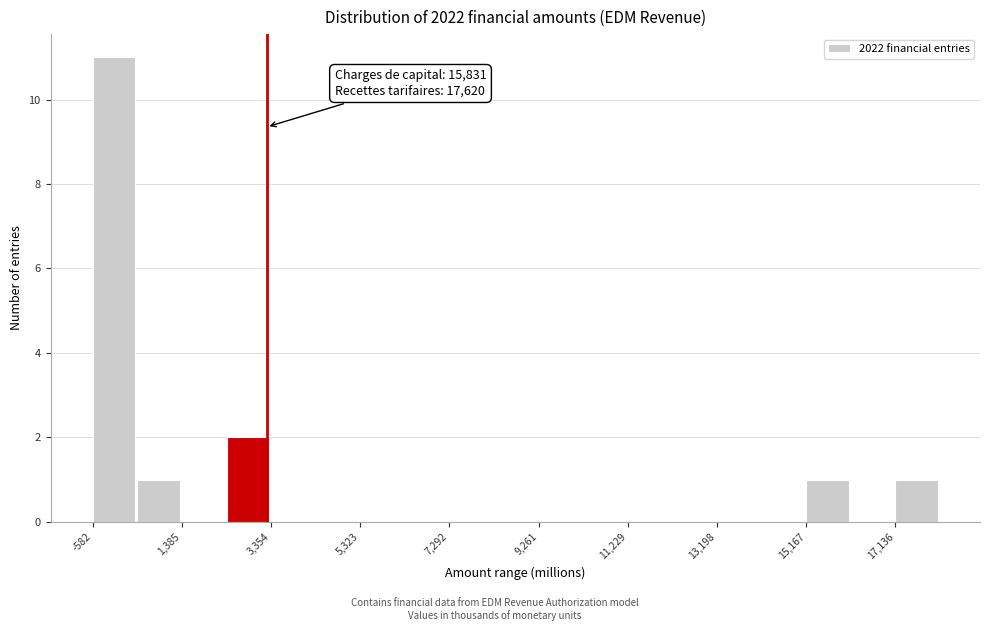

Over which range of the x-axis is the bar tallest?

-600 to 400